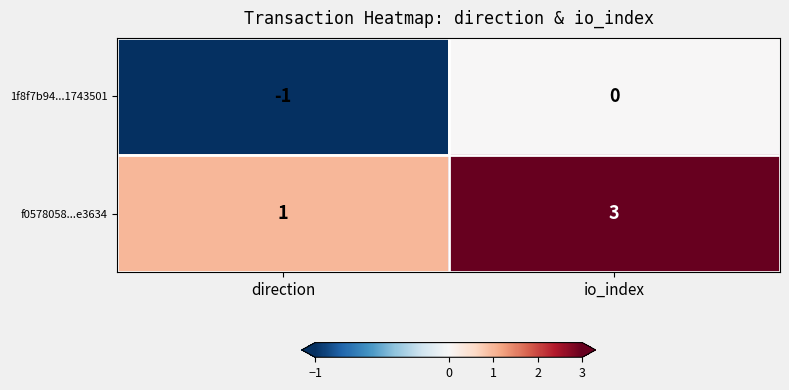

Reading right to left, extract all data points from this chart.

1f8f7b94...1743501: io_index=0	direction=-1
f0578058...e3634: io_index=3	direction=1